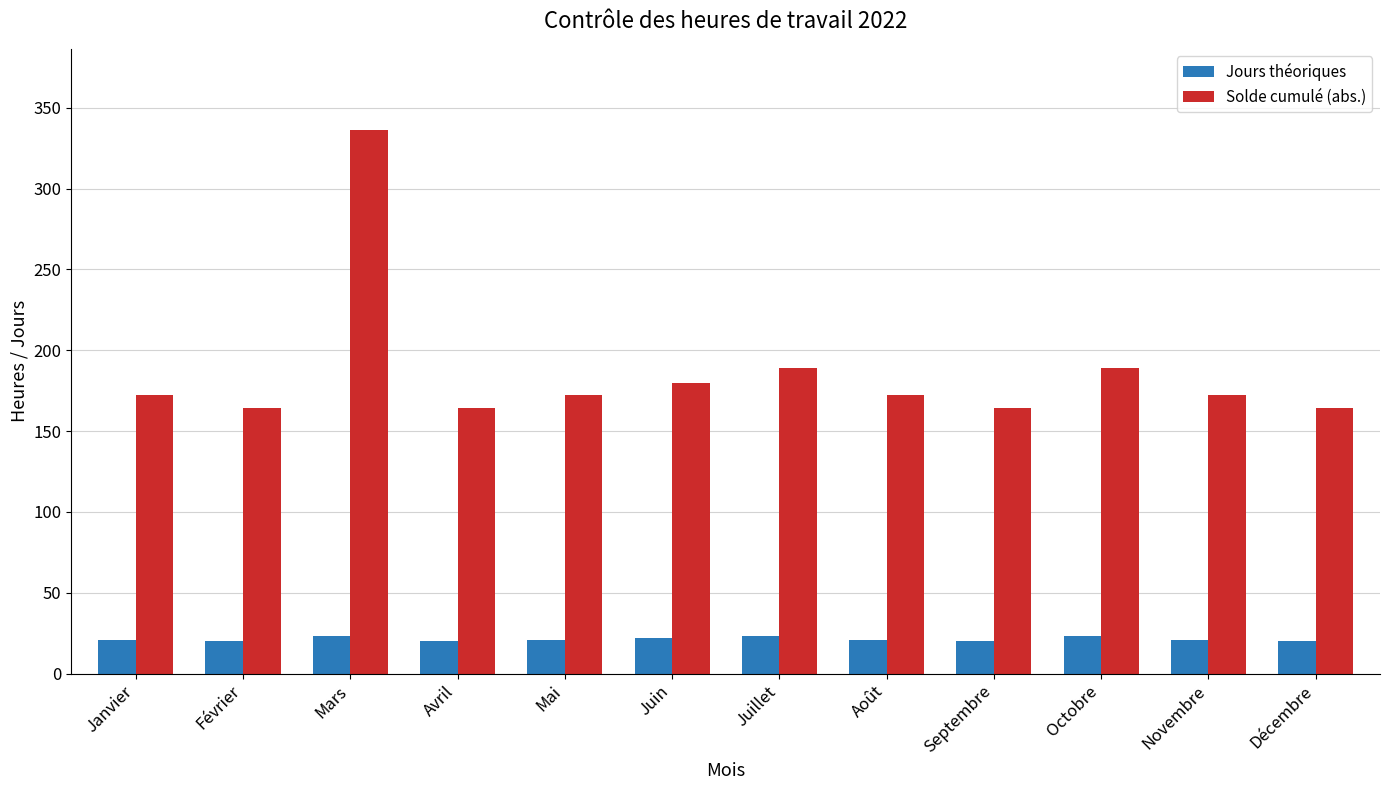

At how many categories does at least one series exceed 74?

12